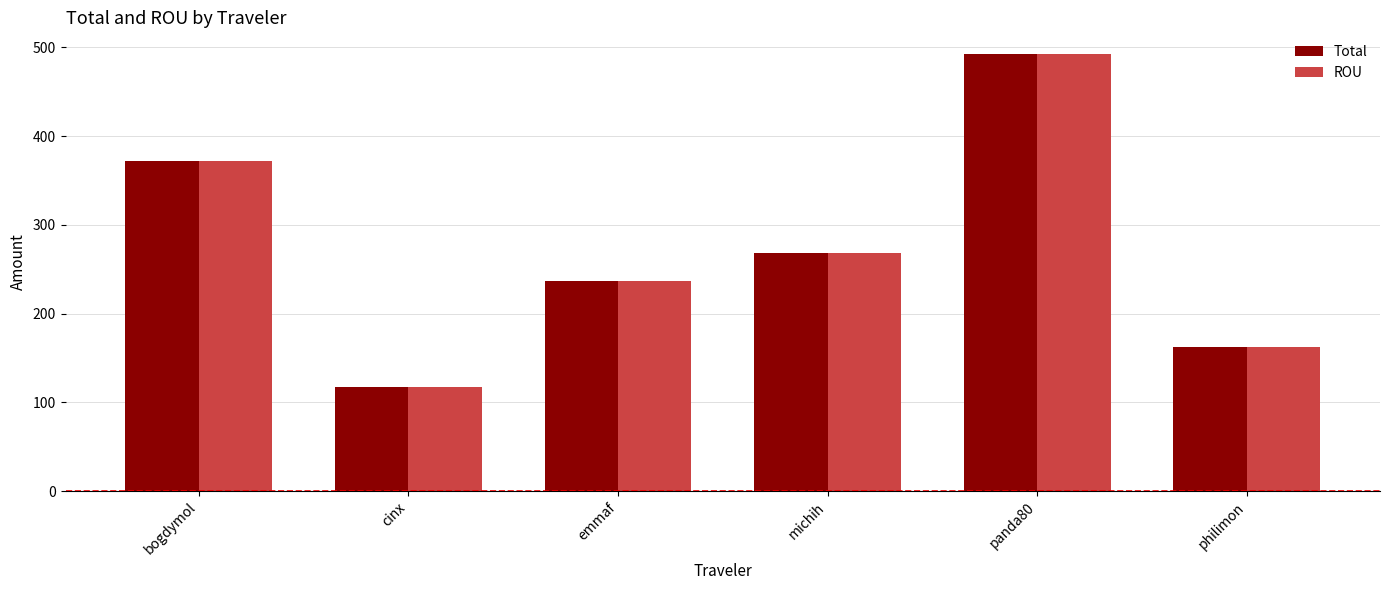

Reading left to right, list all the values displayed in this chart.

Total: 372.0	117.7	237.2	267.7	492.2	162.1
ROU: 372.0	117.7	237.2	267.7	492.2	162.1